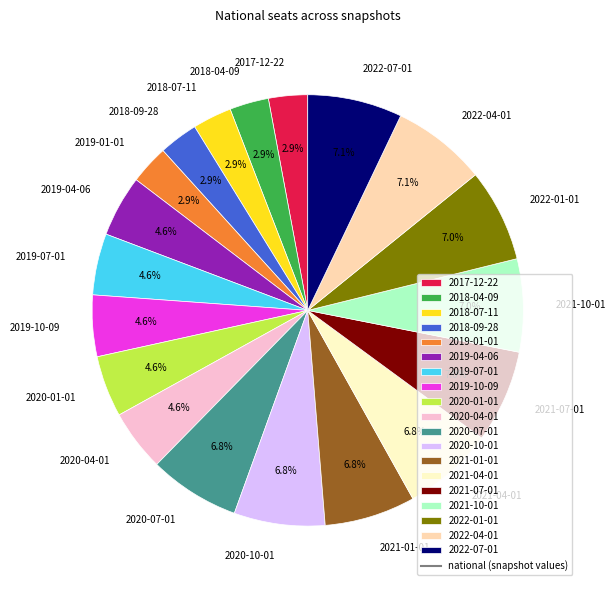

Which has a higher value, 2021-07-01 or 2019-07-01?

2021-07-01